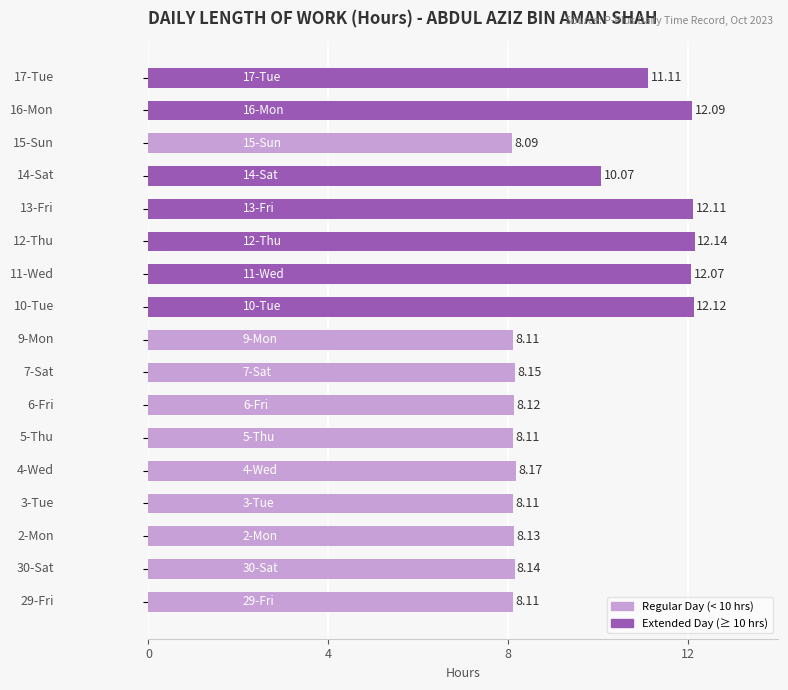

What is the difference between the maximum and second lowest values?

4.0